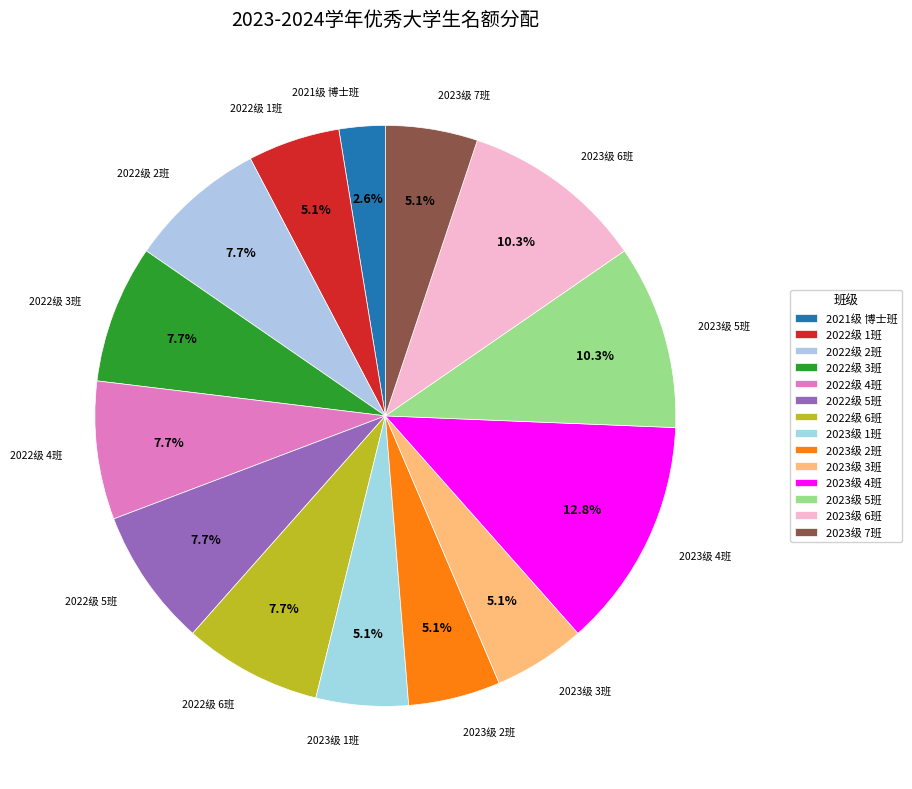

How many slices are in this pie chart?

14